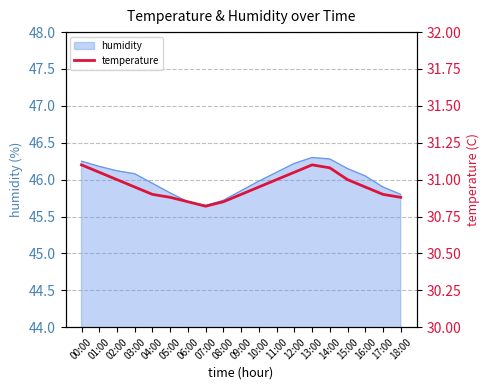

What is the label of the 4th point from the left?

03:00